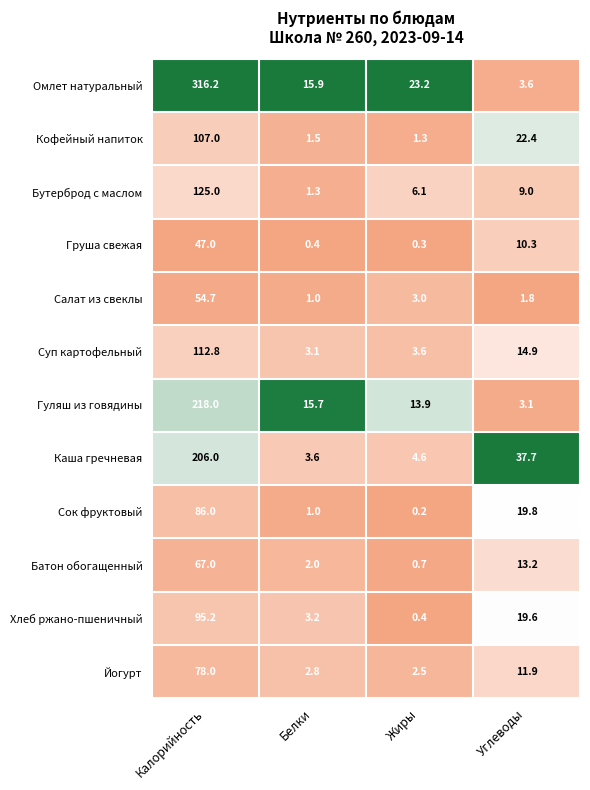

Where is Груша свежая nearest to the value 23?

Углеводы